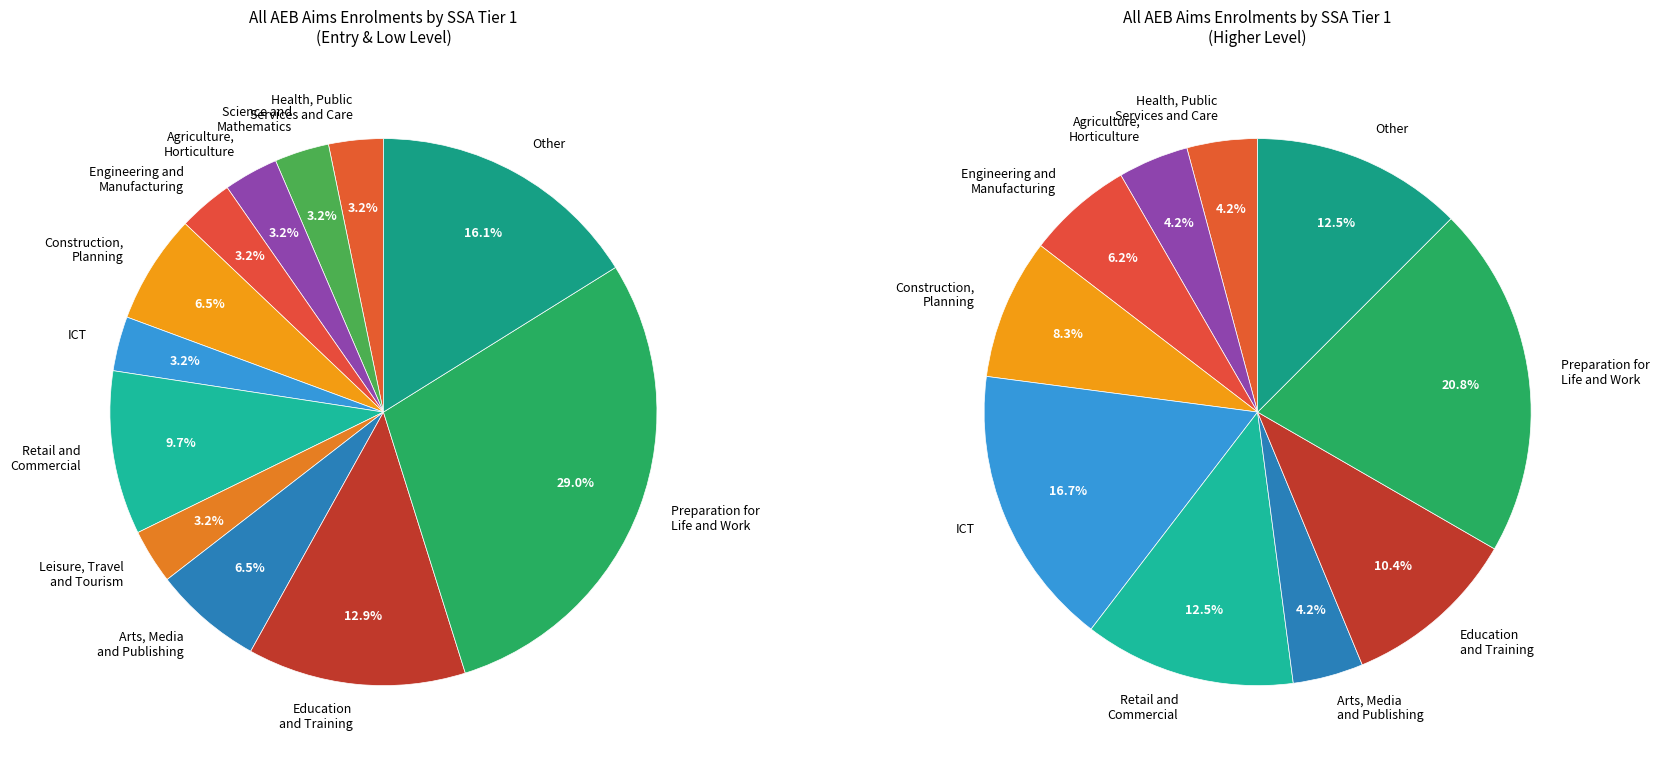

How many slices are in this pie chart?

12